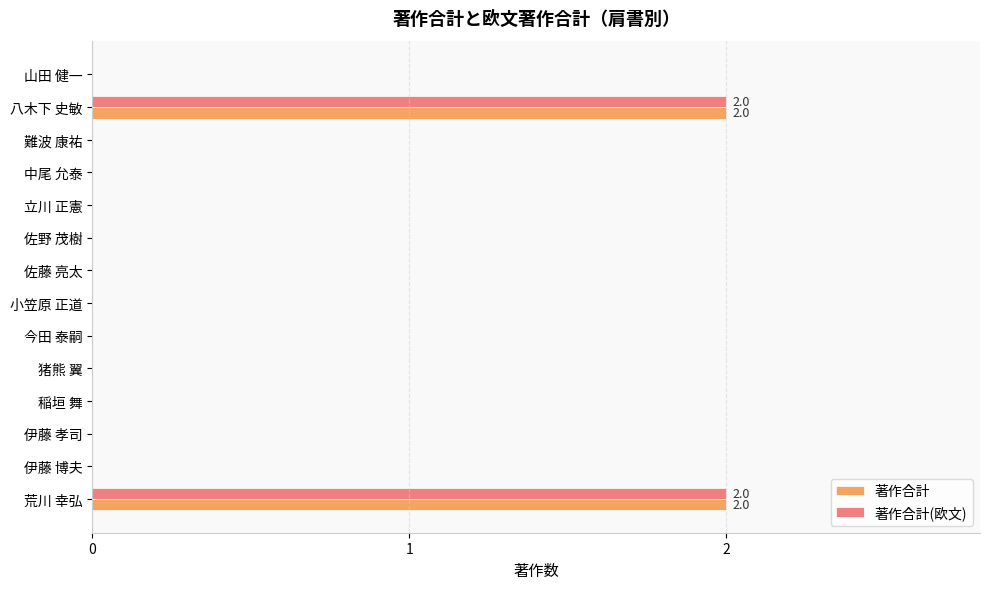

True or false: 著作合計 has a value of 0 at 稲垣 舞.

True